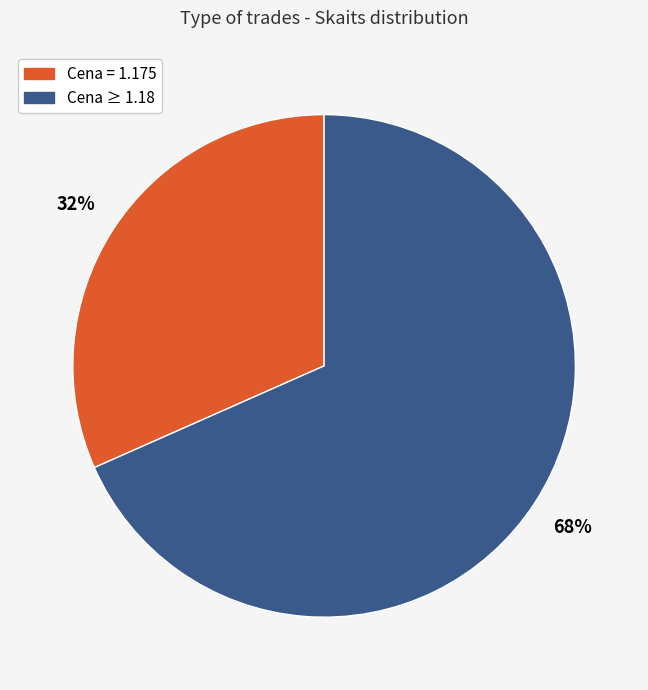

Is there a majority slice in this chart?

Yes